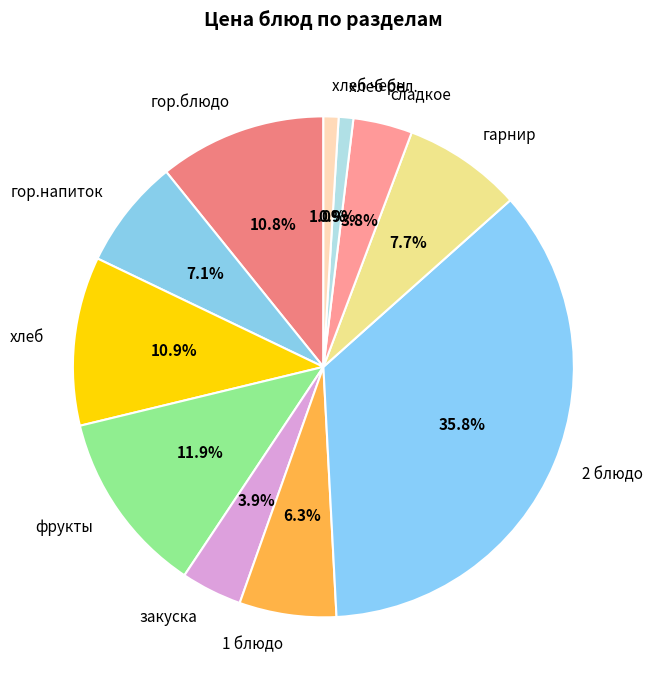

Is it true that хлеб is 11% of the pie?

True